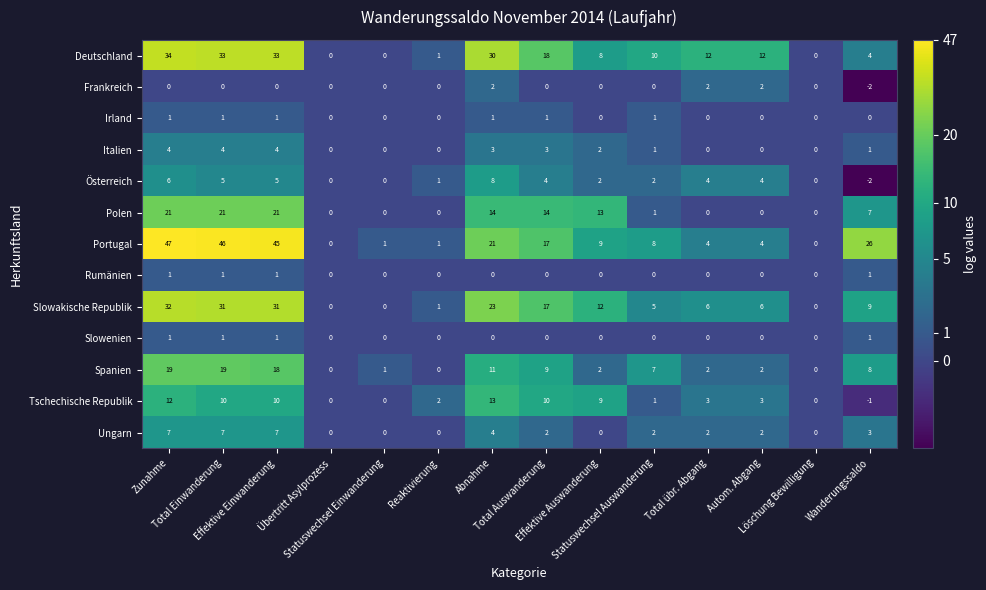

Which series has the largest total across all categories?

Portugal